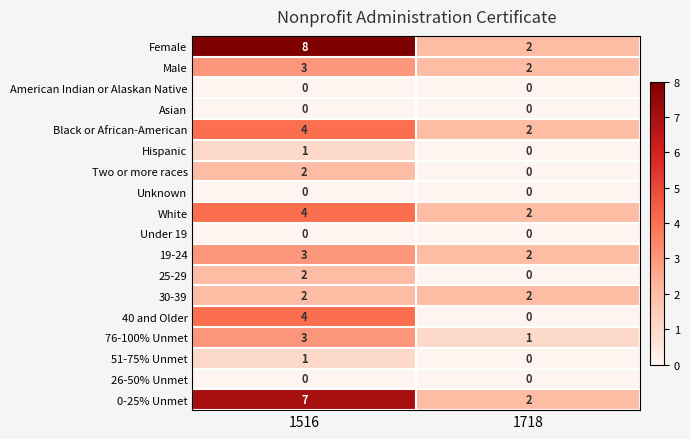

Is it true that Female equals 3 at 1516?

False